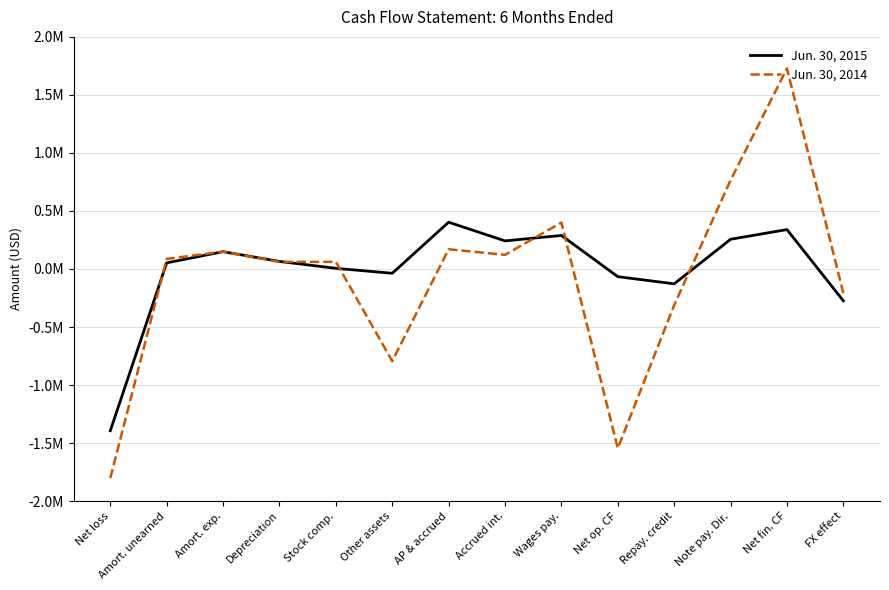

List the labels in order of Jun. 30, 2015 value, smallest first.

Net loss, FX effect, Repay. credit, Net op. CF, Other assets, Stock comp., Amort. unearned, Depreciation, Amort. exp., Accrued int., Note pay. Dir., Wages pay., Net fin. CF, AP & accrued